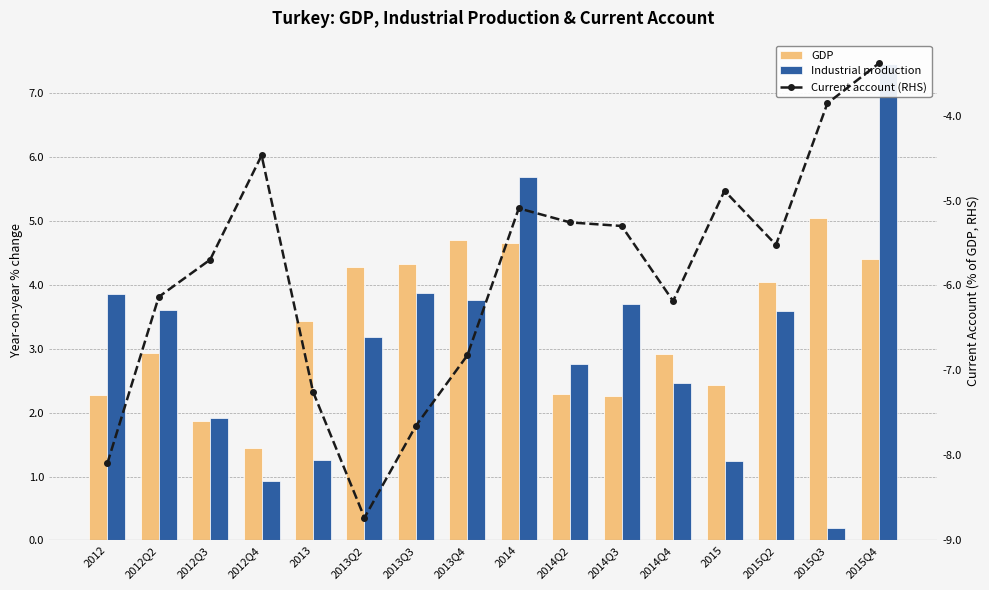

Is it true that Industrial production equals 1.9 at 2012Q3?

True